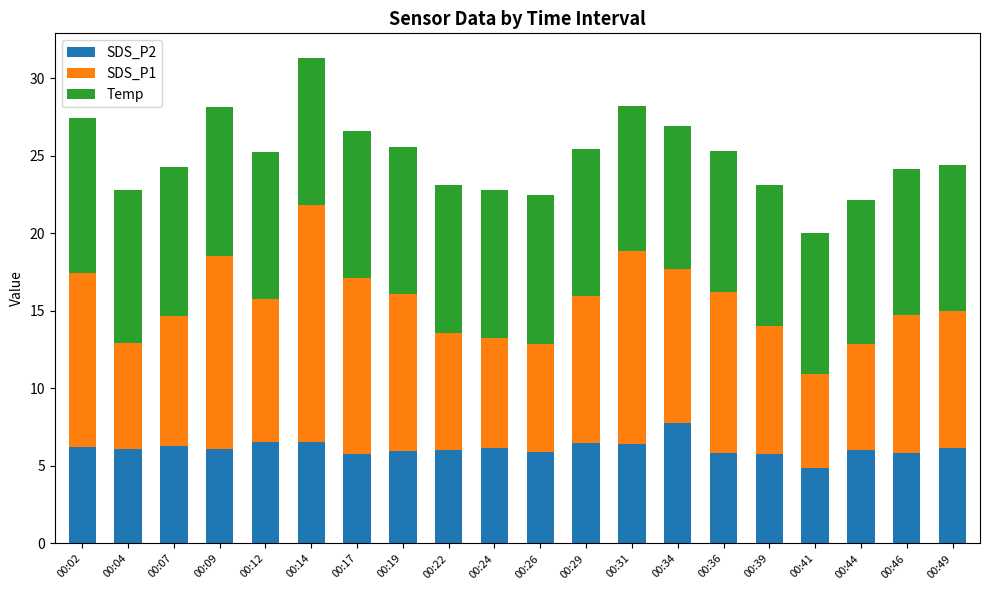

Does the chart contain stacked bars?

Yes